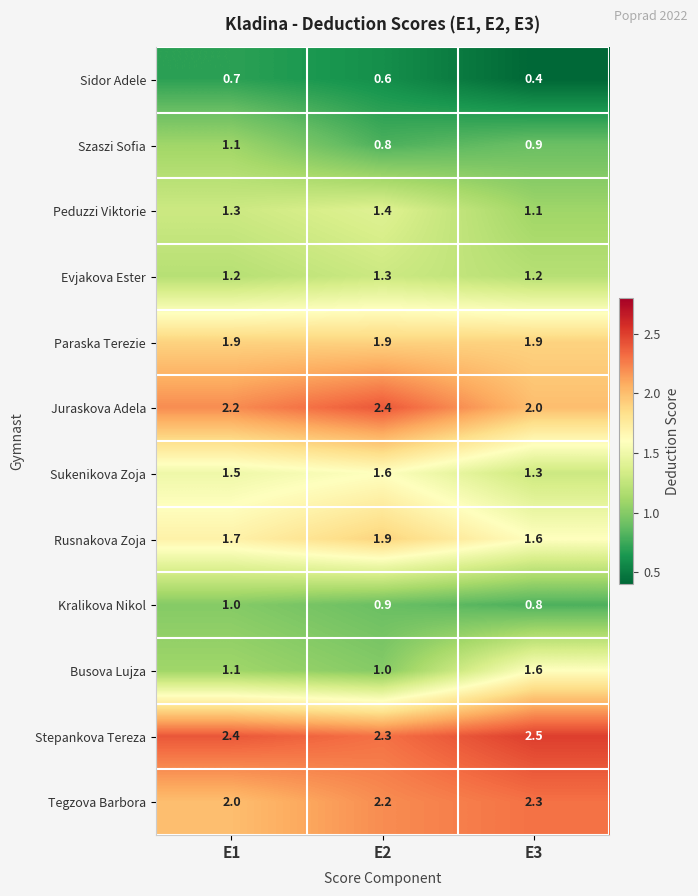

What is the average value of the Evjakova Ester series?

1.2